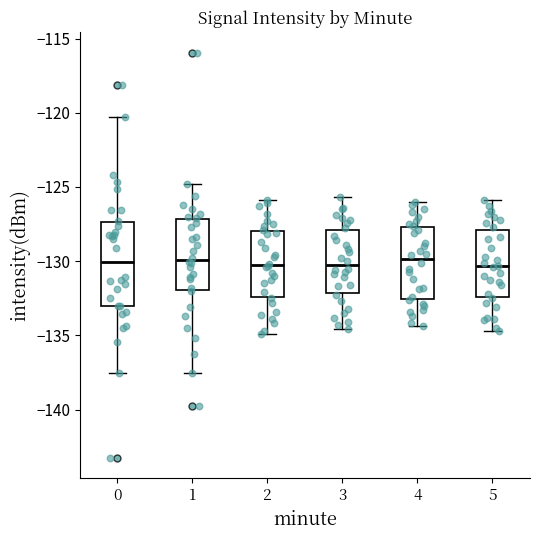

Reading left to right, transcribe this box plot: for each box, give where its median line is, the range the box spans, and where its two whiskers end, as read against the y-axis. The values are not printed on the chart, so give them approximately, as read against the axis.

0: median -130.0, box -133.0 to -127.5, whiskers -137.5 to -120.5
1: median -130.0, box -132.0 to -127.0, whiskers -137.5 to -125.0
2: median -130.0, box -132.5 to -128.0, whiskers -135.0 to -126.0
3: median -130.0, box -132.0 to -128.0, whiskers -134.5 to -125.5
4: median -130.0, box -132.5 to -127.5, whiskers -134.5 to -126.0
5: median -130.5, box -132.5 to -128.0, whiskers -134.5 to -126.0